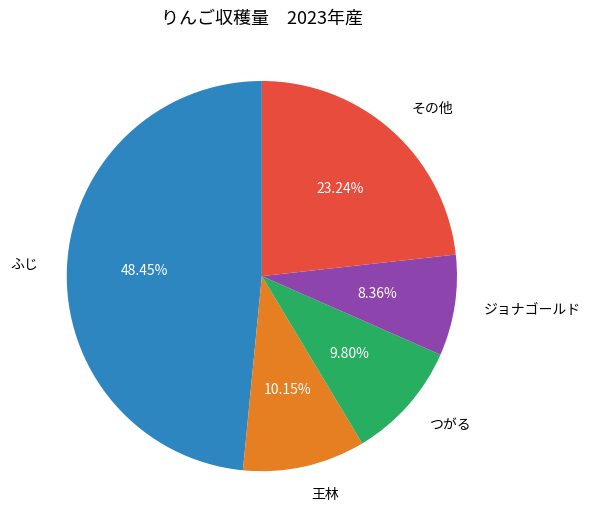

The つがる slice represents 10% of the pie. True or false?

True